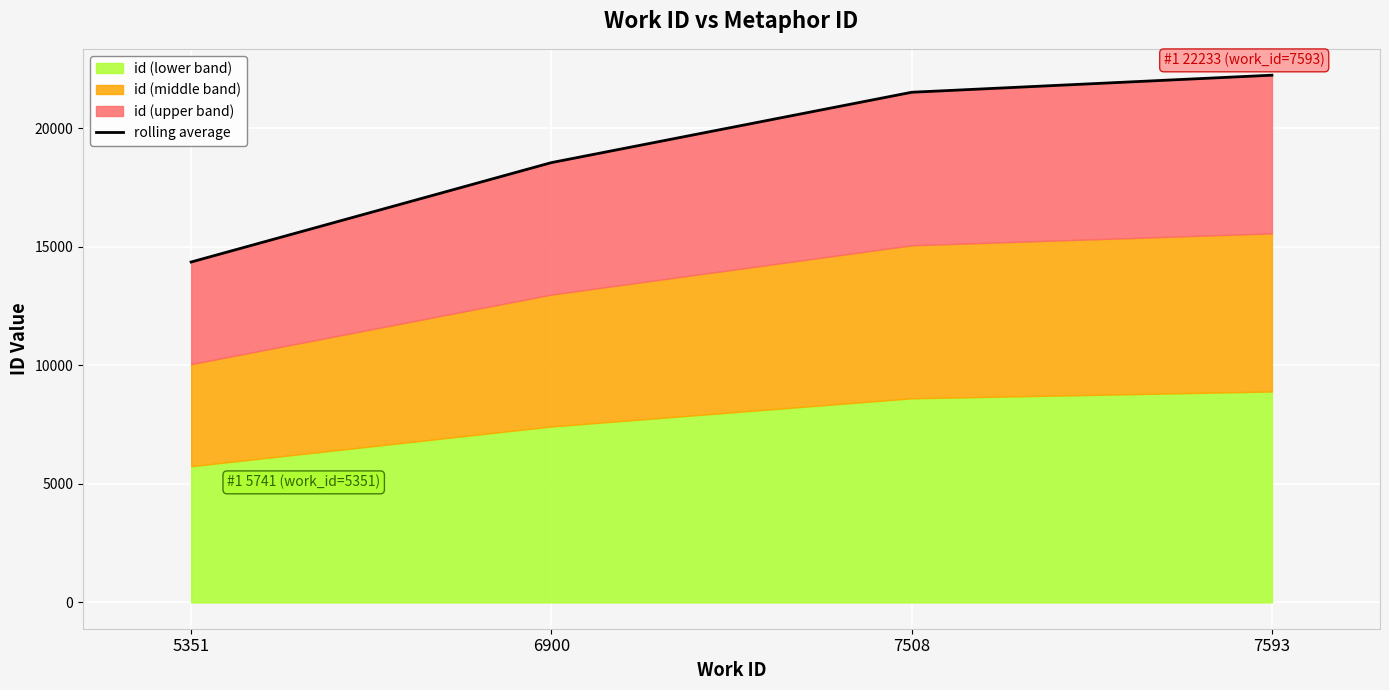

Which label corresponds to the smallest value in the chart?

5351